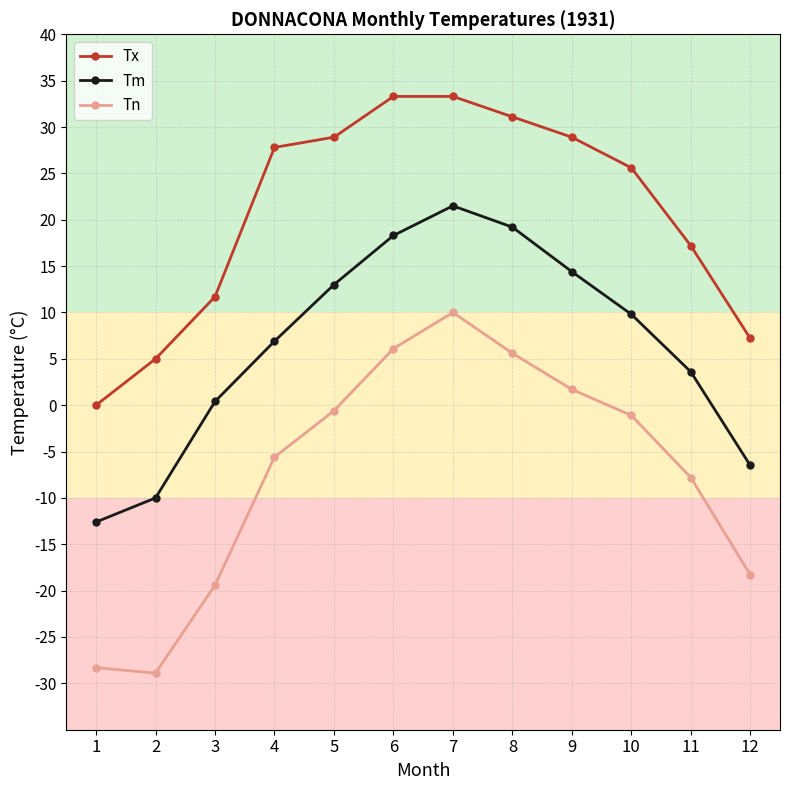

True or false: Tn and Tm intersect in this chart.

False